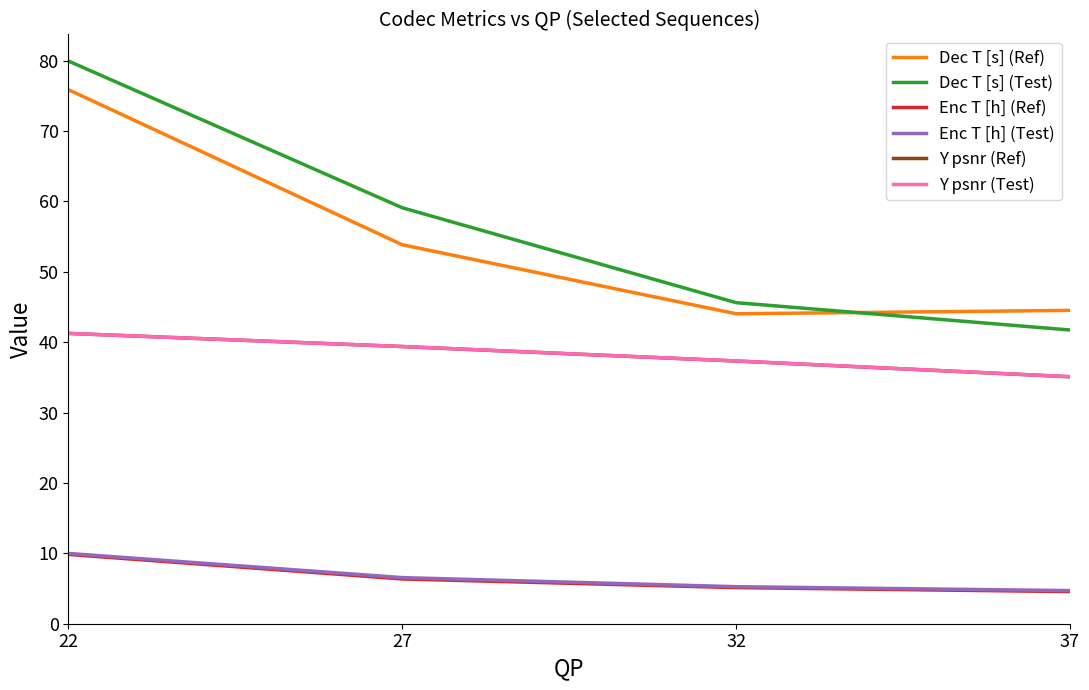

Which series has the widest spread of values?

Dec T [s] (Test)